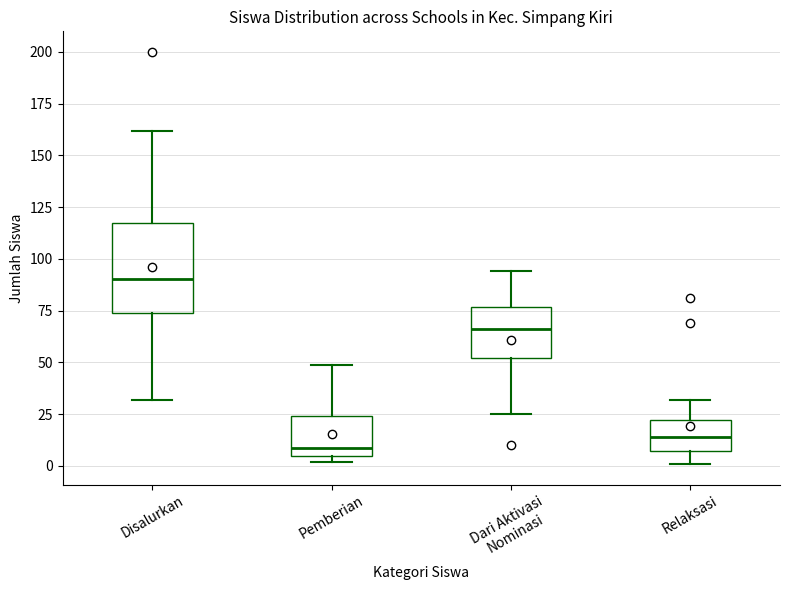

Where is the upper edge of the box for Disalurkan on the y-axis? The values are not printed on the chart, so give them approximately, as read against the axis.

115